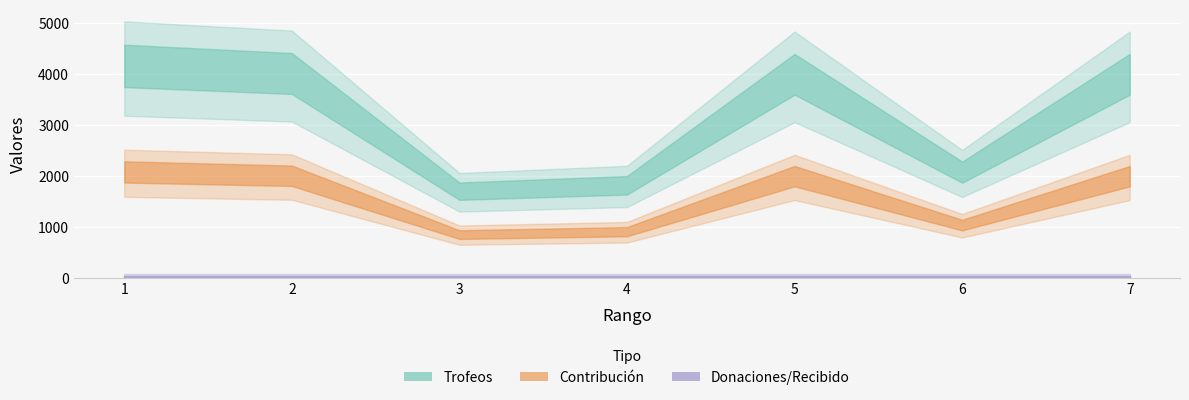

At which category does the chart reach its minimum across all series?

1